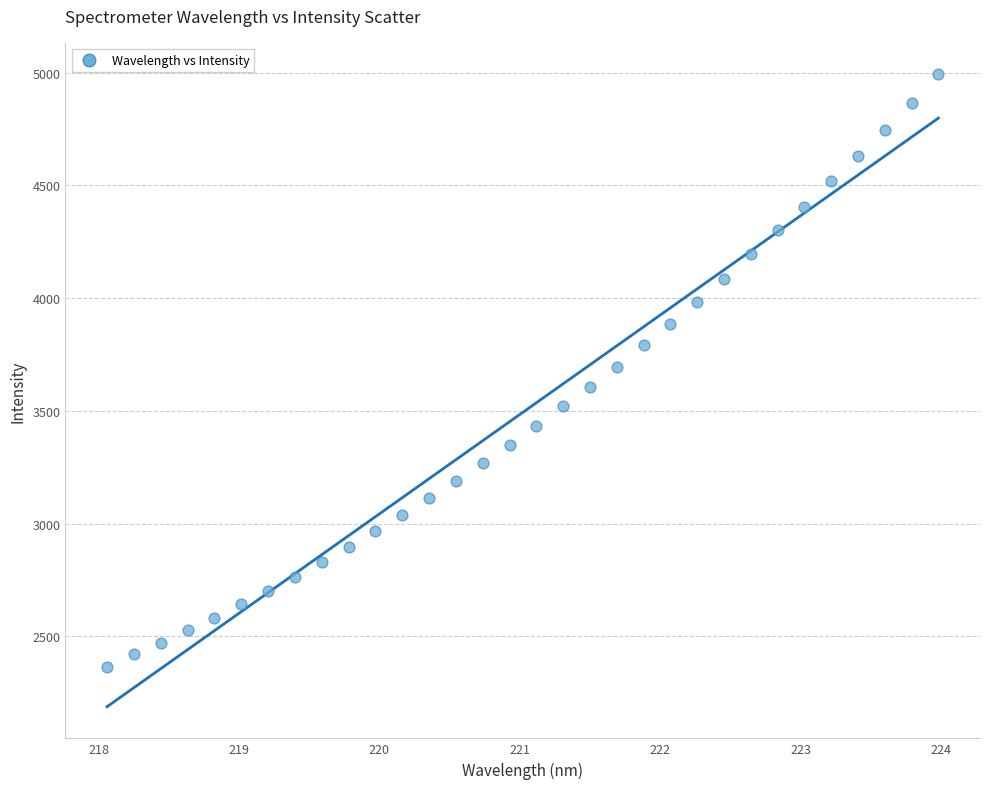

What is the range of X values (max minus min)?

5.9